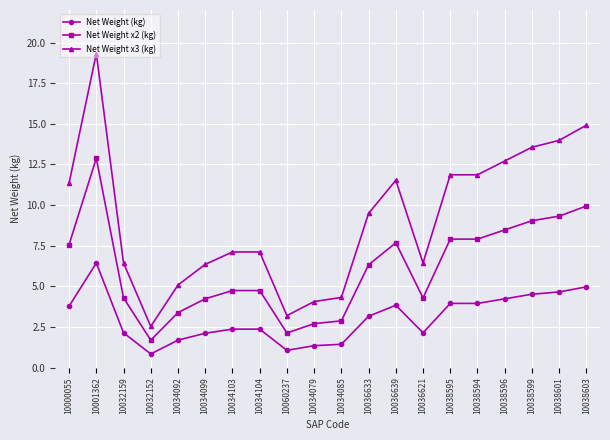

True or false: Net Weight x2 (kg) and Net Weight (kg) intersect in this chart.

False